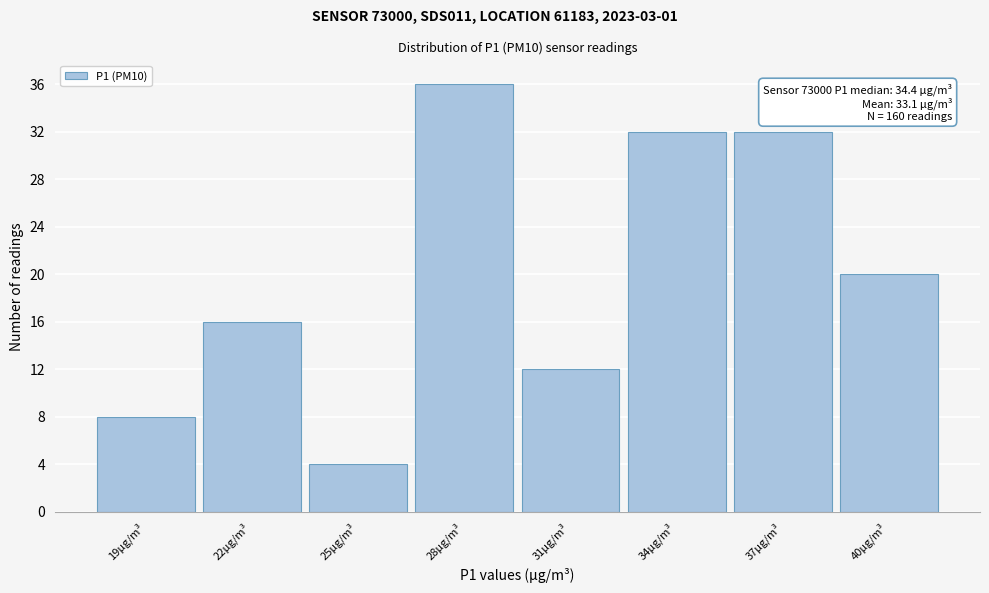

Reading left to right, extract all data points from this chart.

19µg/m³=8	22µg/m³=16	25µg/m³=4	28µg/m³=36	31µg/m³=12	34µg/m³=32	37µg/m³=32	40µg/m³=20